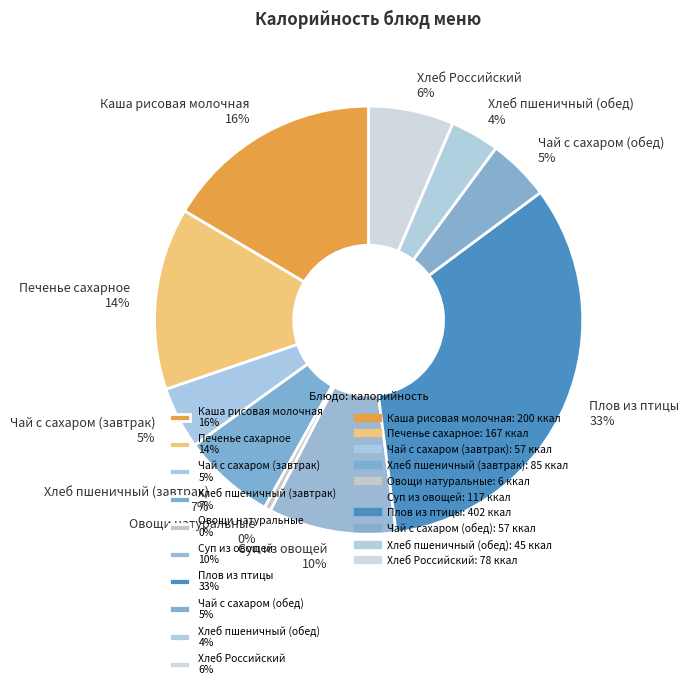

How many slices are in this pie chart?

10